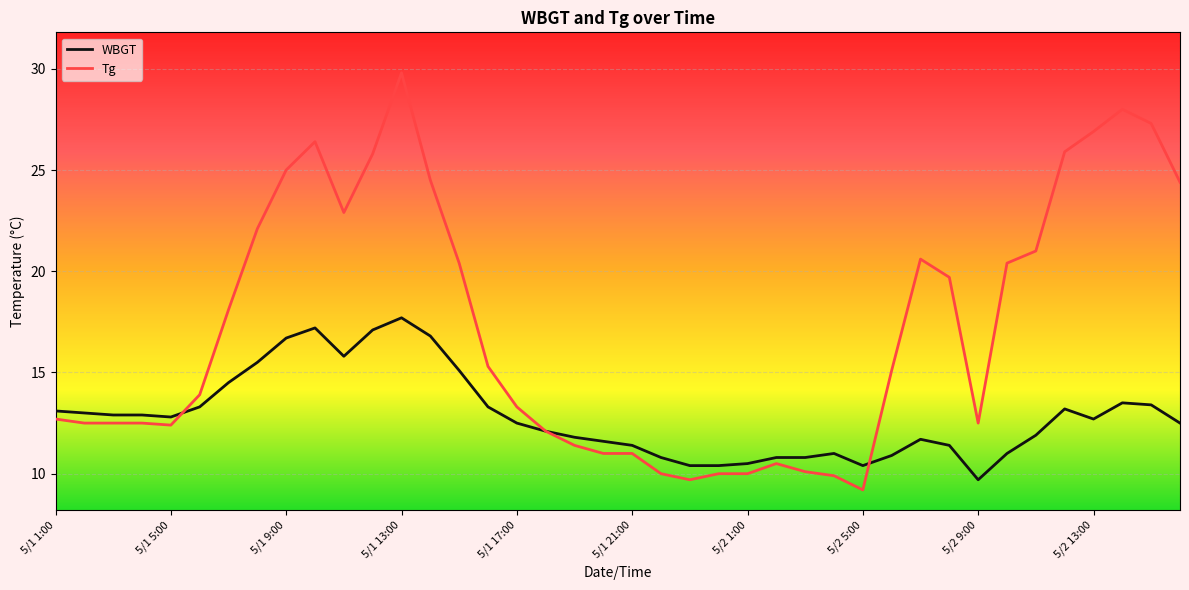

Which series has the widest spread of values?

Tg